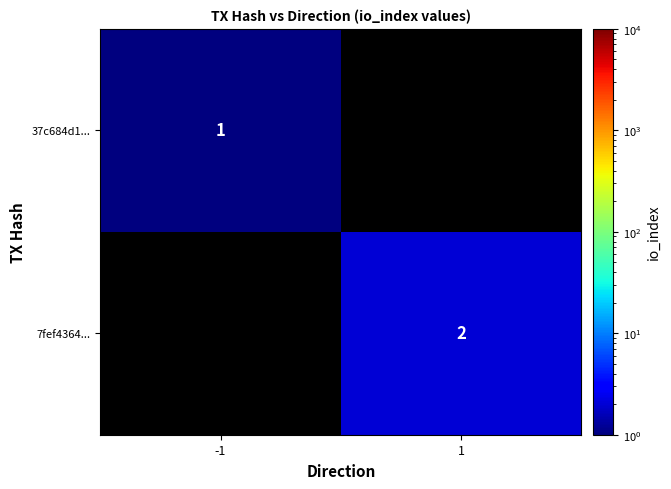

At how many categories does at least one series exceed 1?

1